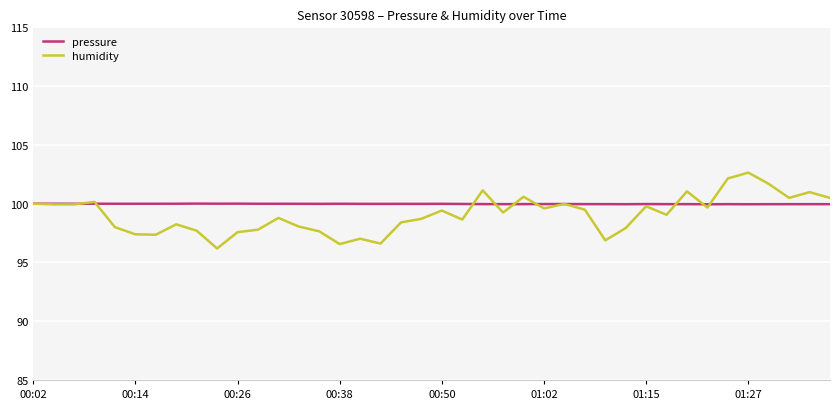

What is the lowest value of the pressure series?

99.9